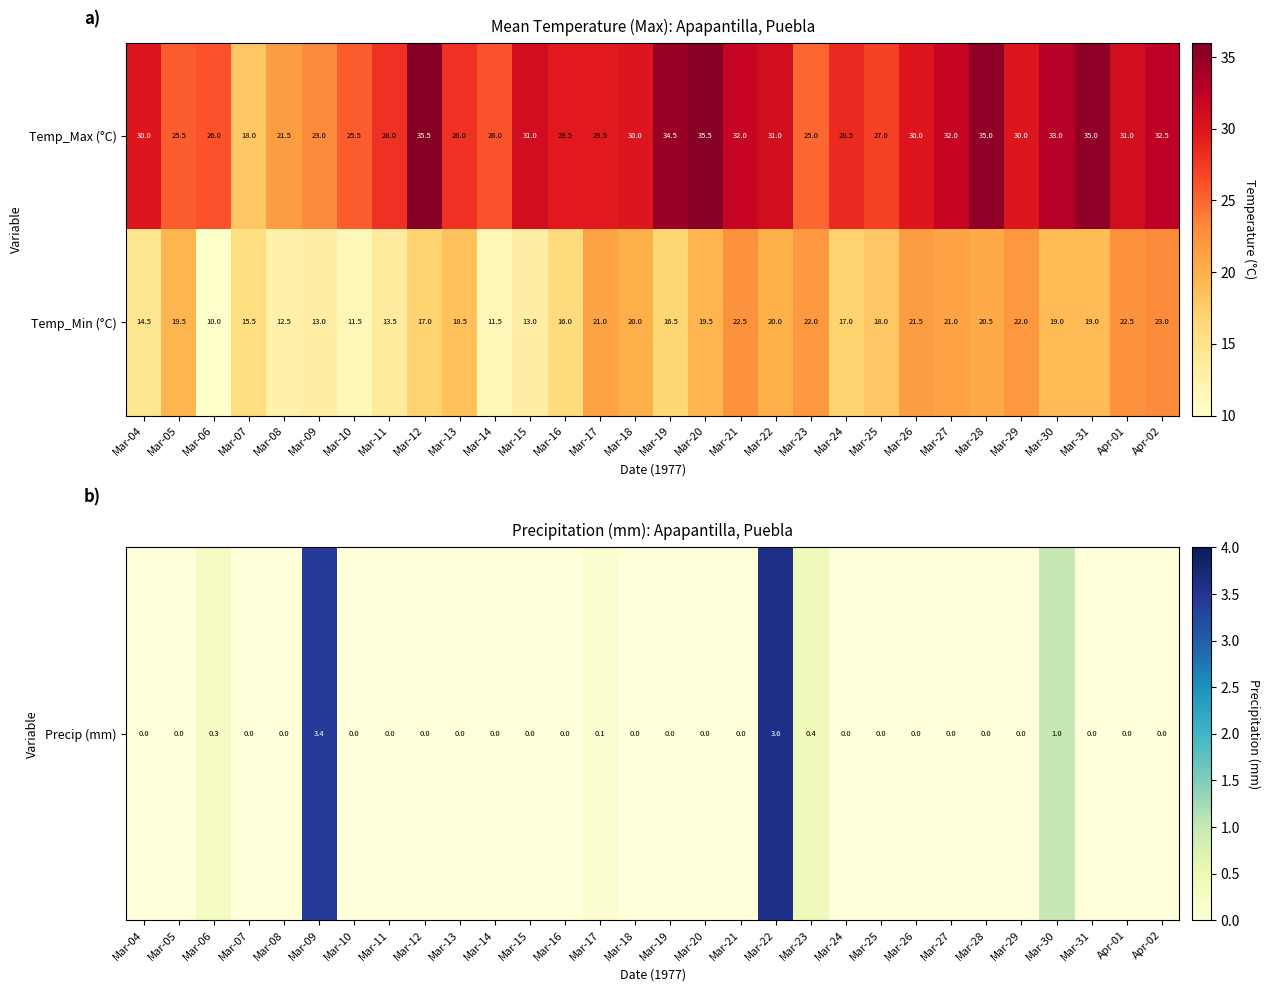

What is the sum of the Temp_Max (°C) values at Apr-02 and Mar-07?

50.5